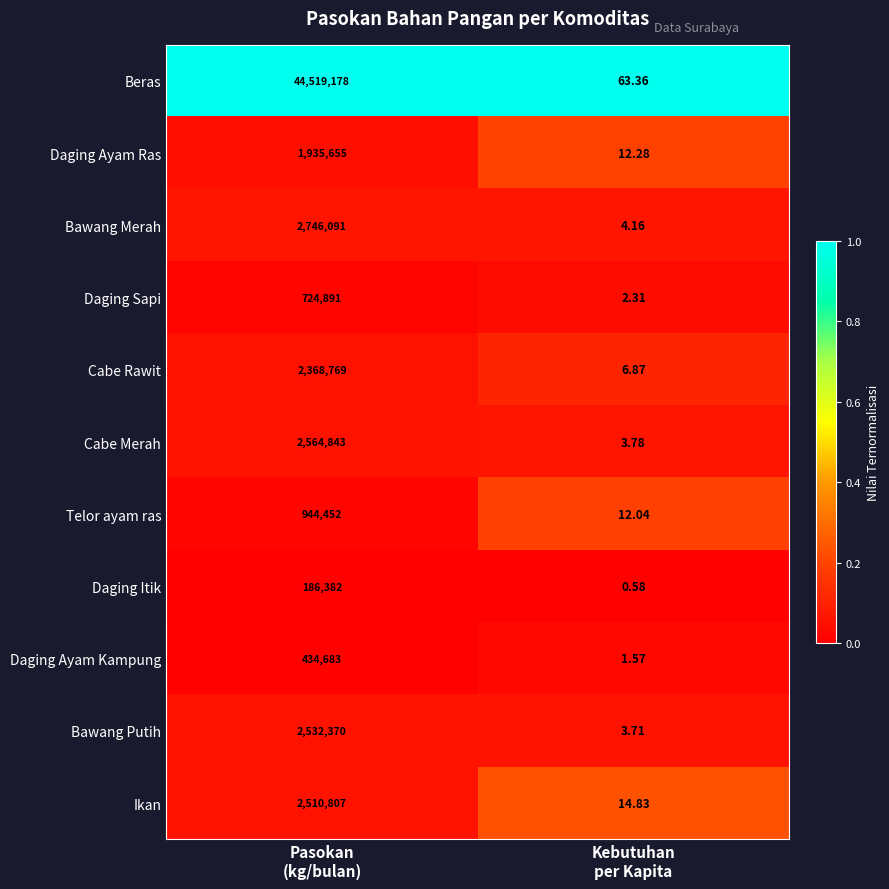

At how many categories does at least one series exceed 0?

2